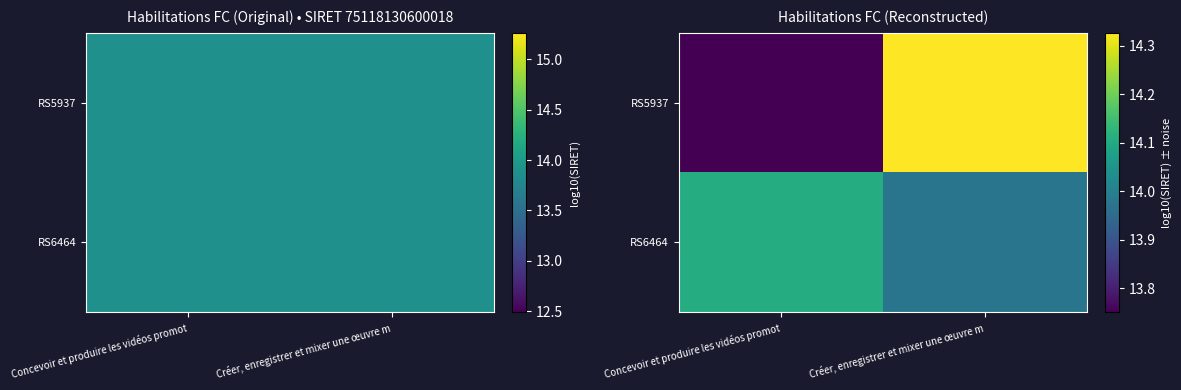

What is the total value across all series at Concevoir et produire les vidéos promot?

27.9